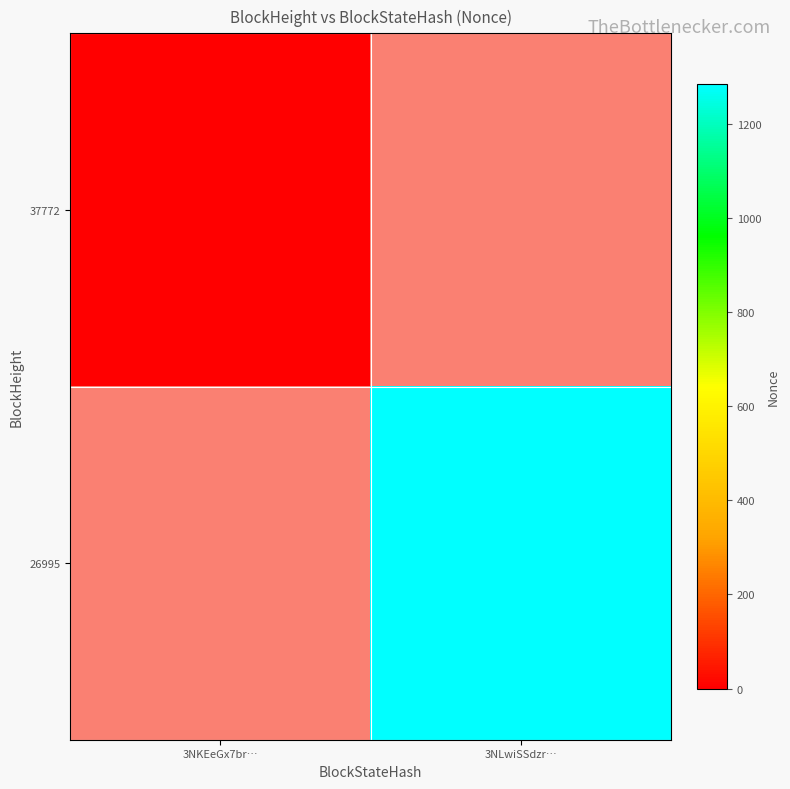

The 37772 series shows 0.0 at 3NKEeGx7br…. True or false?

True